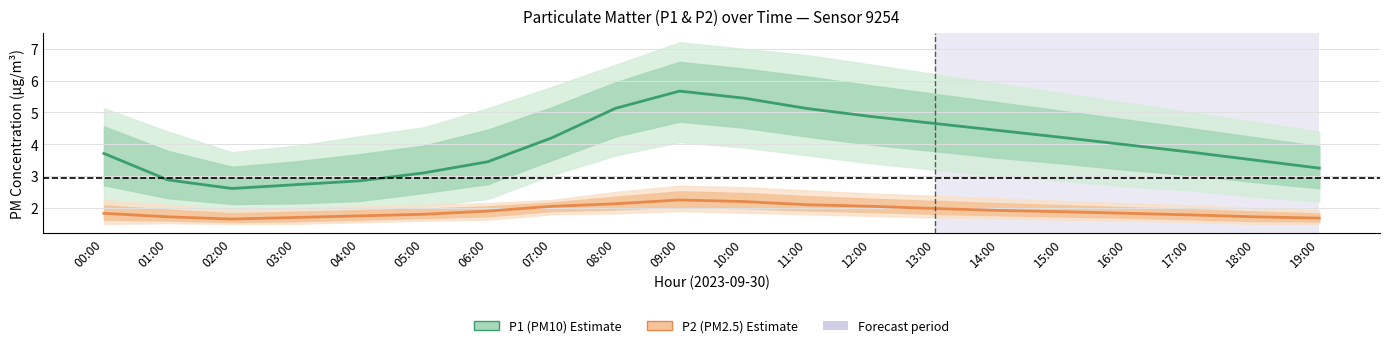

Reading left to right, extract all data points from this chart.

P1 (PM10): 3.7	2.9	2.6	2.7	2.9	3.1	3.5	4.2	5.1	5.7	5.5	5.1	4.9	4.7	4.4	4.2	4.0	3.8	3.5	3.2
P2 (PM2.5): 1.8	1.7	1.6	1.7	1.8	1.8	1.9	2.0	2.1	2.2	2.2	2.1	2.0	2.0	1.9	1.9	1.8	1.8	1.7	1.7